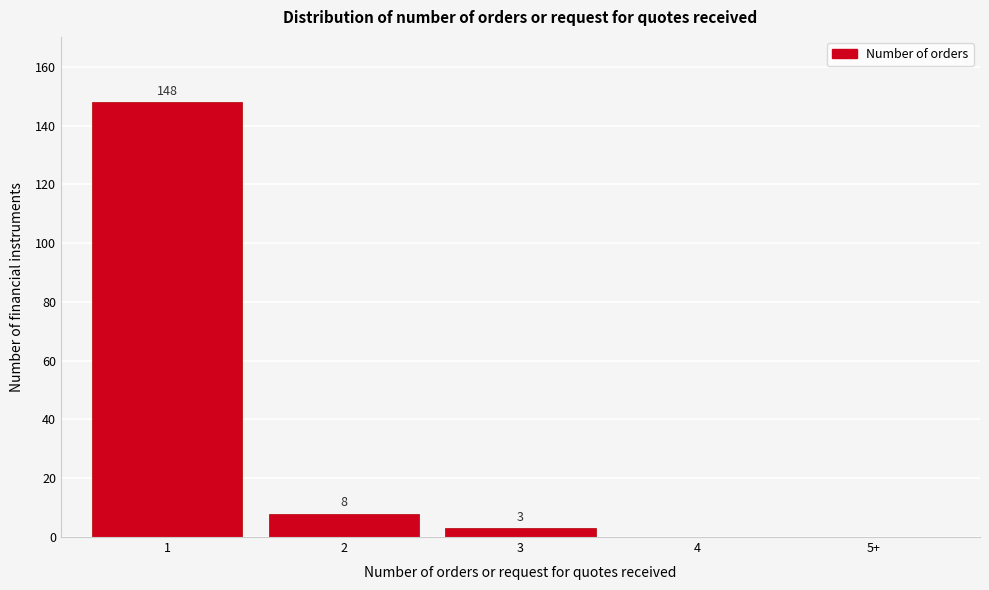

Reading left to right, extract all data points from this chart.

1=148	2=8	3=3	4=0	5+=0